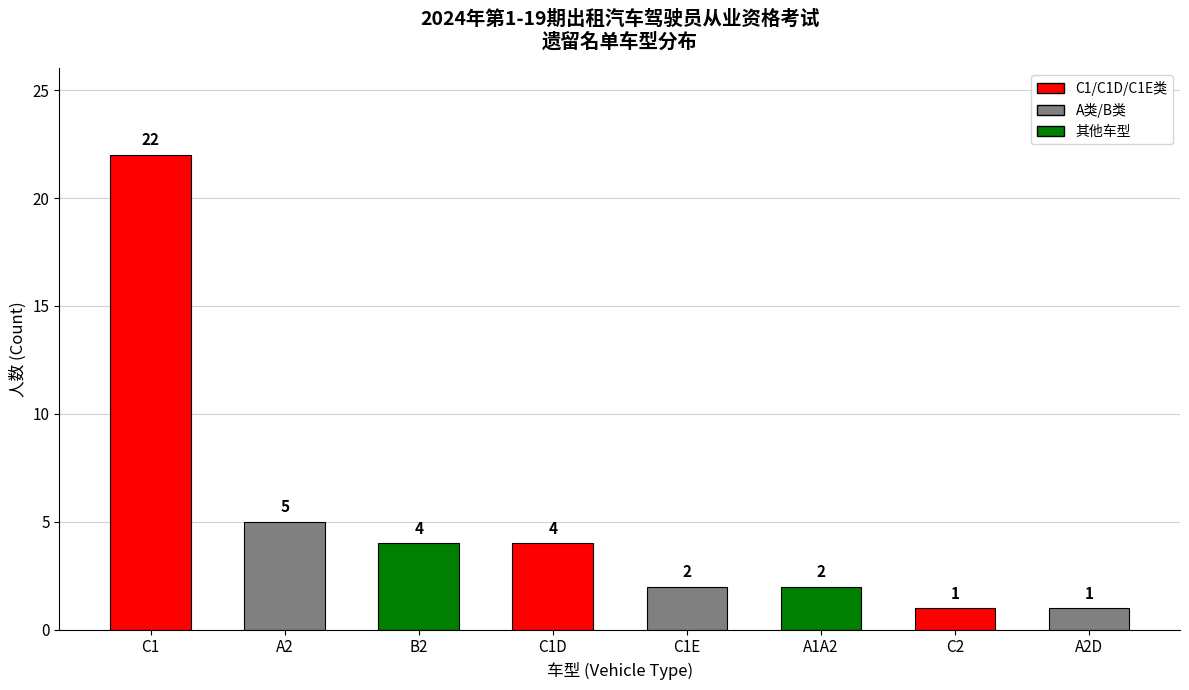

What is the average value?

5